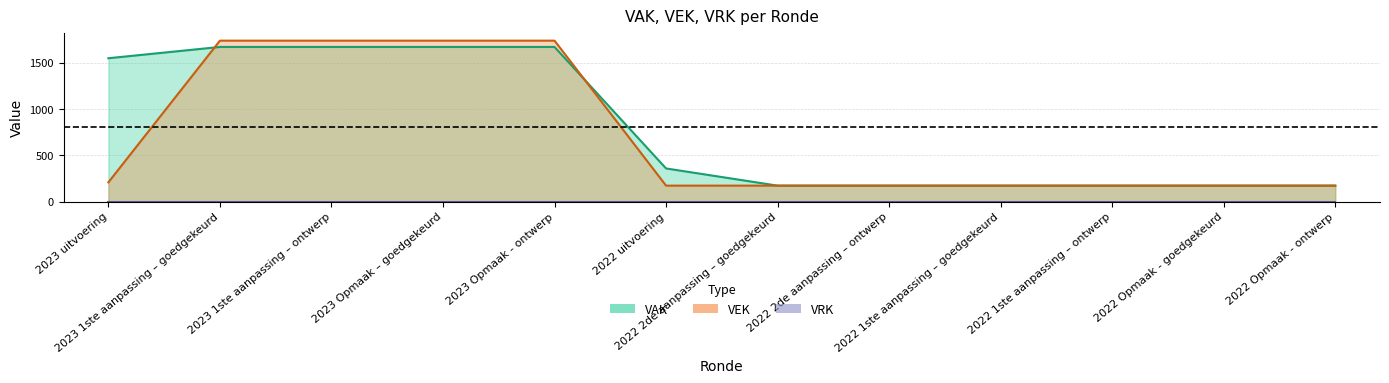

True or false: VAK and VEK intersect in this chart.

True